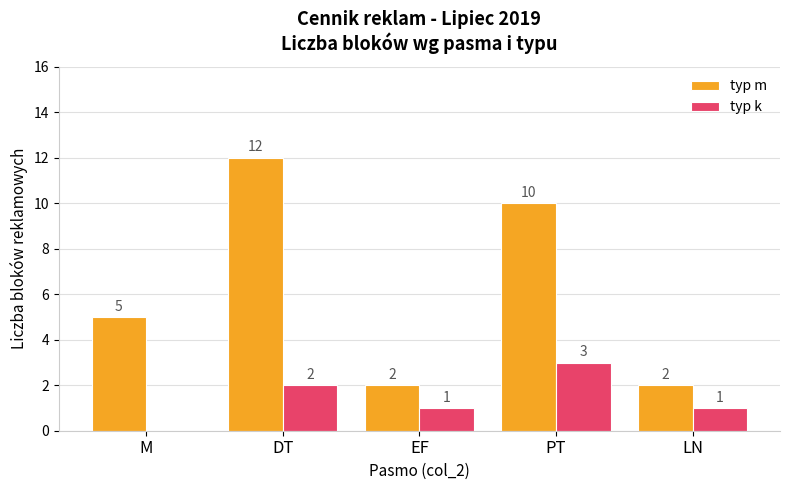

What is the sum of all typ k values?

7